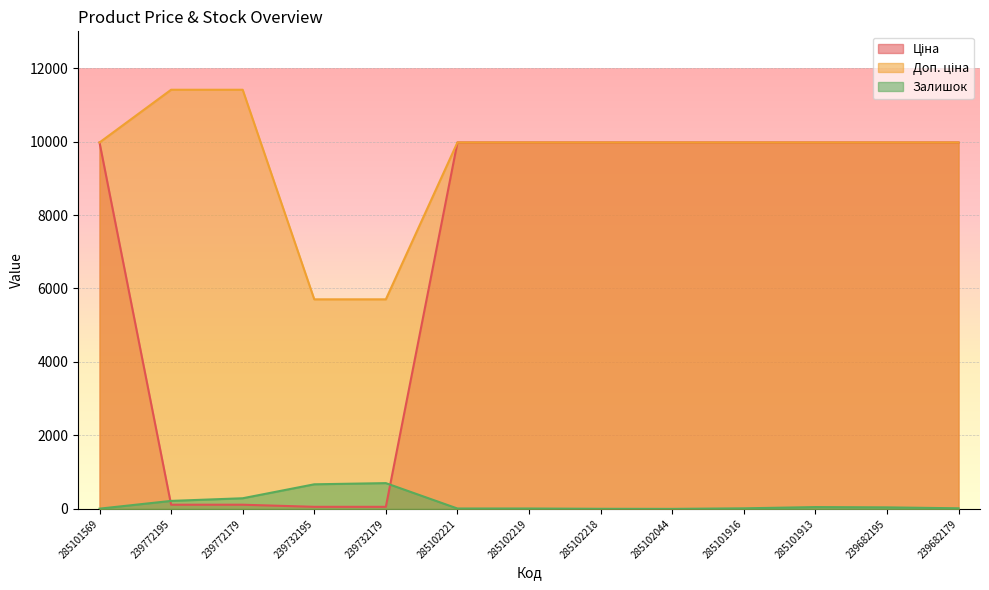

What is the value of the Залишок point at the 12th from the left?

42.0